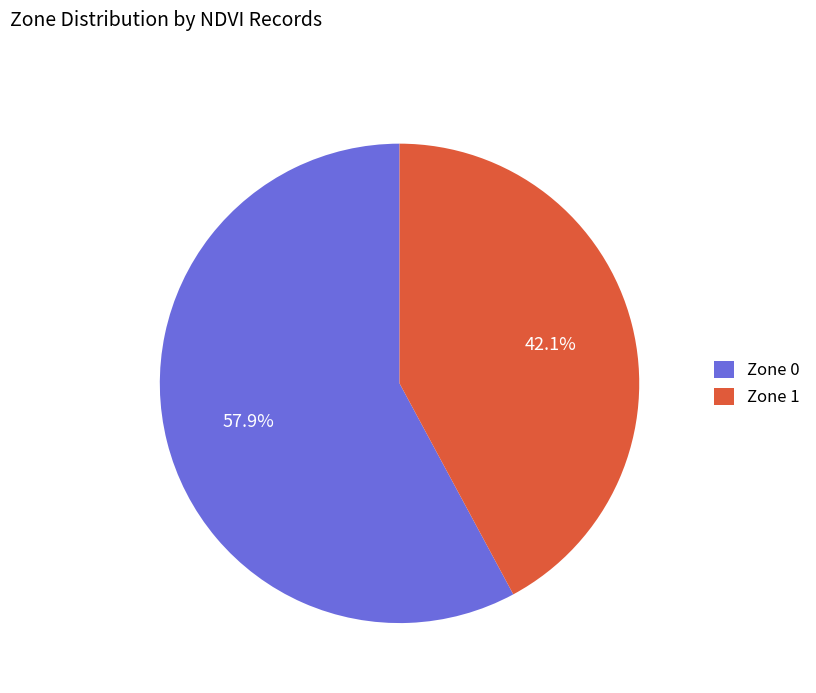

Which category has the biggest portion of the pie?

Zone 0